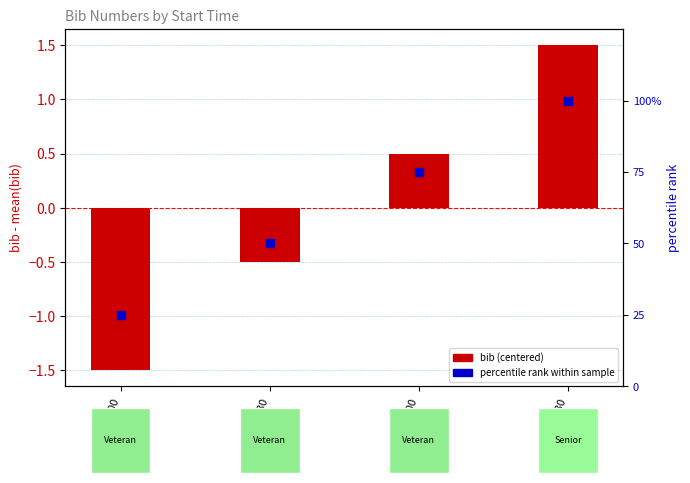

What are all the series names shown in the legend?

bib (centered), percentile rank within sample